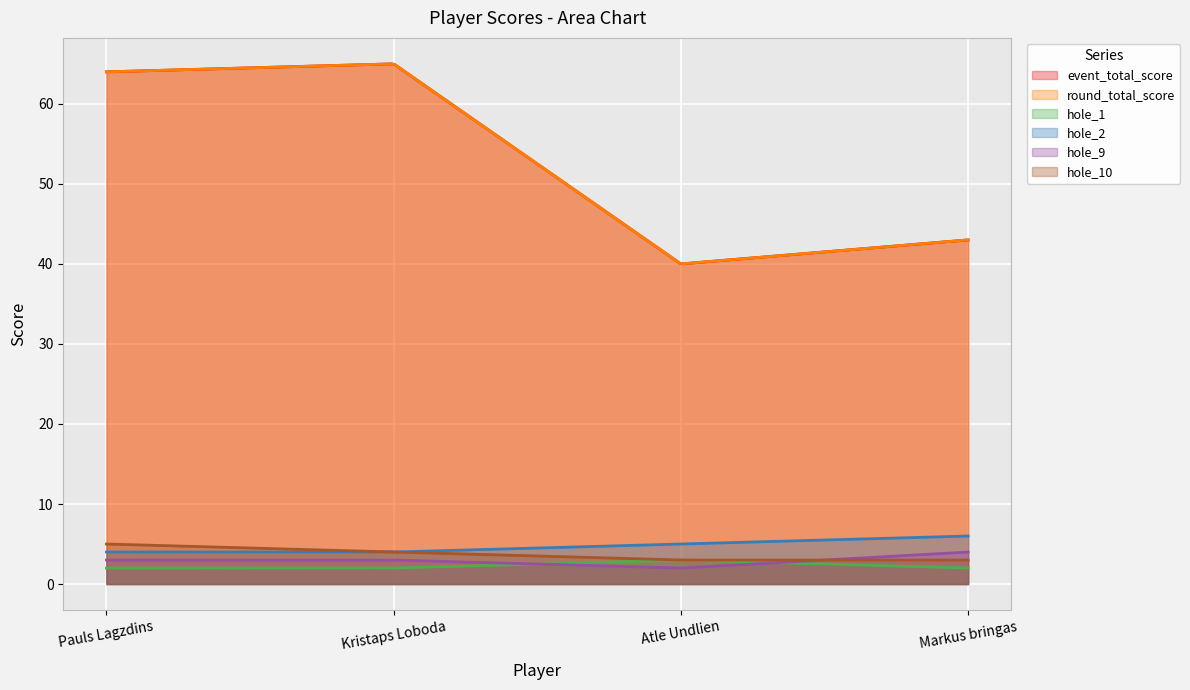

True or false: event_total_score has more than 1 interior local peaks.

False